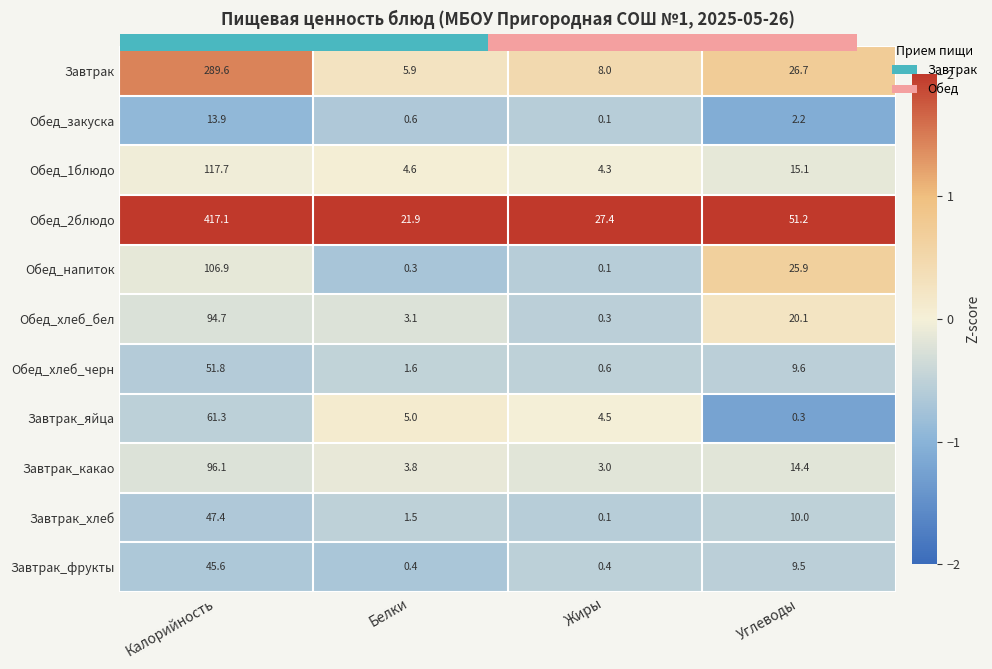

What is the difference between the Обед_напиток values at Калорийность and Белки?

106.6